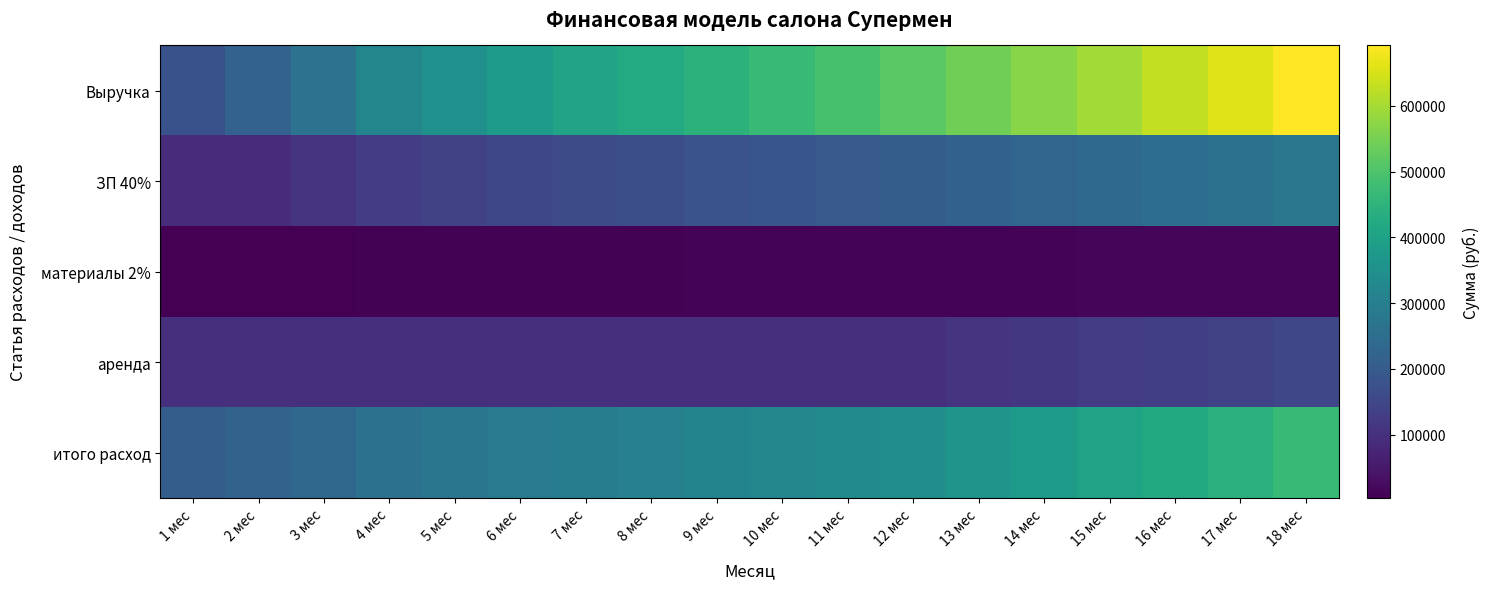

Reading left to right, extract all data points from this chart.

Выручка: 1 мес=176900.0	2 мес=221125.0	3 мес=265350.0	4 мес=318420.0	5 мес=350262.0	6 мес=385288.2	7 мес=404552.6	8 мес=424780.2	9 мес=446019.2	10 мес=468320.2	11 мес=491736.2	12 мес=516323.0	13 мес=542139.2	14 мес=569246.2	15 мес=597708.5	16 мес=627593.9	17 мес=658973.6	18 мес=691922.2
ЗП 40%: 1 мес=91500.0	2 мес=91500.0	3 мес=106140.0	4 мес=127368.0	5 мес=140104.8	6 мес=154115.3	7 мес=161821.0	8 мес=169912.1	9 мес=178407.7	10 мес=187328.1	11 мес=196694.5	12 мес=206529.2	13 мес=216855.7	14 мес=227698.5	15 мес=239083.4	16 мес=251037.5	17 мес=263589.4	18 мес=276768.9
материалы 2%: 1 мес=3538.0	2 мес=4422.5	3 мес=5307.0	4 мес=6368.4	5 мес=7005.2	6 мес=7705.8	7 мес=8091.1	8 мес=8495.6	9 мес=8920.4	10 мес=9366.4	11 мес=9834.7	12 мес=10326.5	13 мес=10842.8	14 мес=11384.9	15 мес=11954.2	16 мес=12551.9	17 мес=13179.5	18 мес=13838.5
аренда: 1 мес=100000.0	2 мес=100000.0	3 мес=100000.0	4 мес=100000.0	5 мес=100000.0	6 мес=100000.0	7 мес=100000.0	8 мес=100000.0	9 мес=100000.0	10 мес=100000.0	11 мес=100000.0	12 мес=100000.0	13 мес=107000.0	14 мес=114490.0	15 мес=122504.3	16 мес=131079.6	17 мес=140255.2	18 мес=150073.0
итого расход: 1 мес=207538.0	2 мес=221922.5	3 мес=237447.0	4 мес=259736.4	5 мес=273110.0	6 мес=287821.0	7 мес=295912.1	8 мес=304407.7	9 мес=313328.1	10 мес=322694.5	11 мес=332529.2	12 мес=342855.7	13 мес=360698.5	14 мес=379573.4	15 мес=399541.8	16 мес=420669.0	17 мес=443024.1	18 мес=466680.4